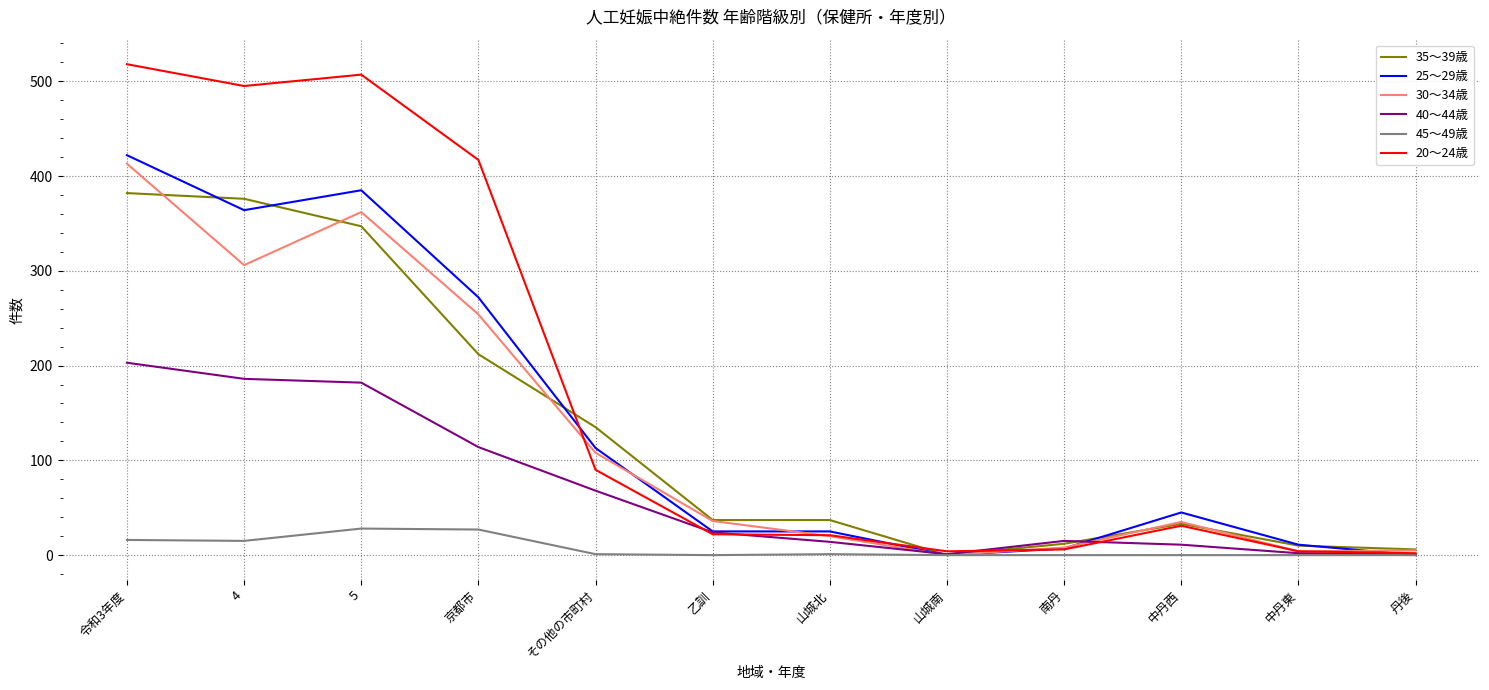

Is this an area chart (filled region under the line)?

No